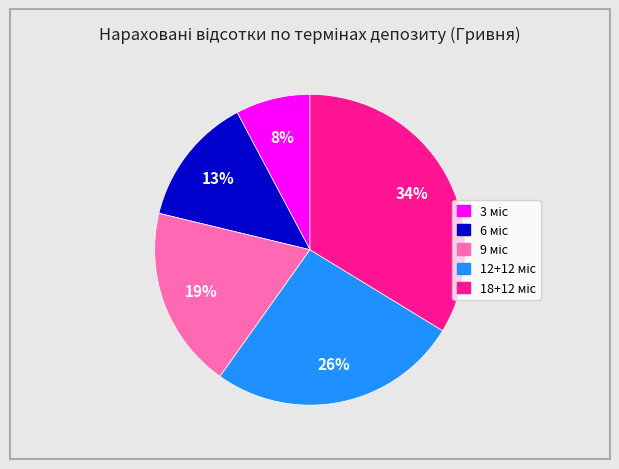

To the nearest percent, what is the average slice percentage?

20%